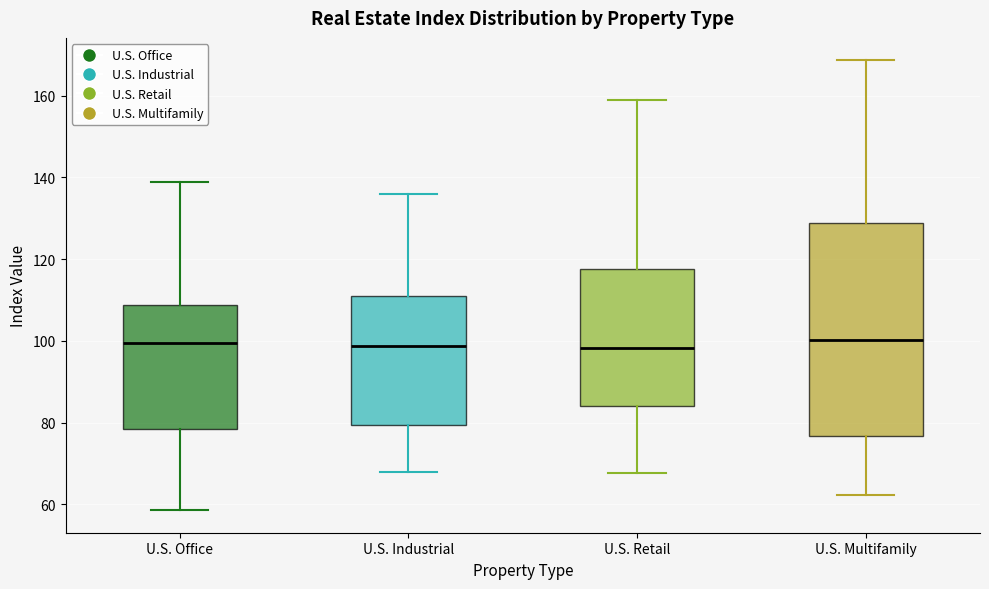

Which box is the tallest, from its lower edge to its upper edge?

U.S. Multifamily